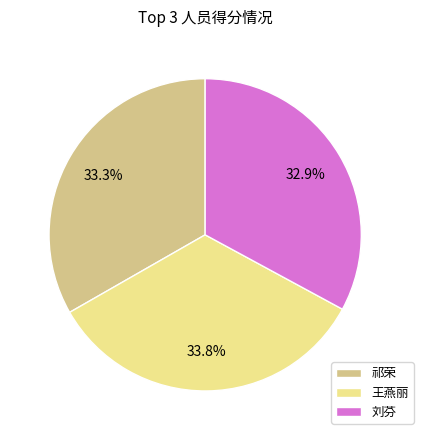

Which category has the biggest portion of the pie?

王燕丽